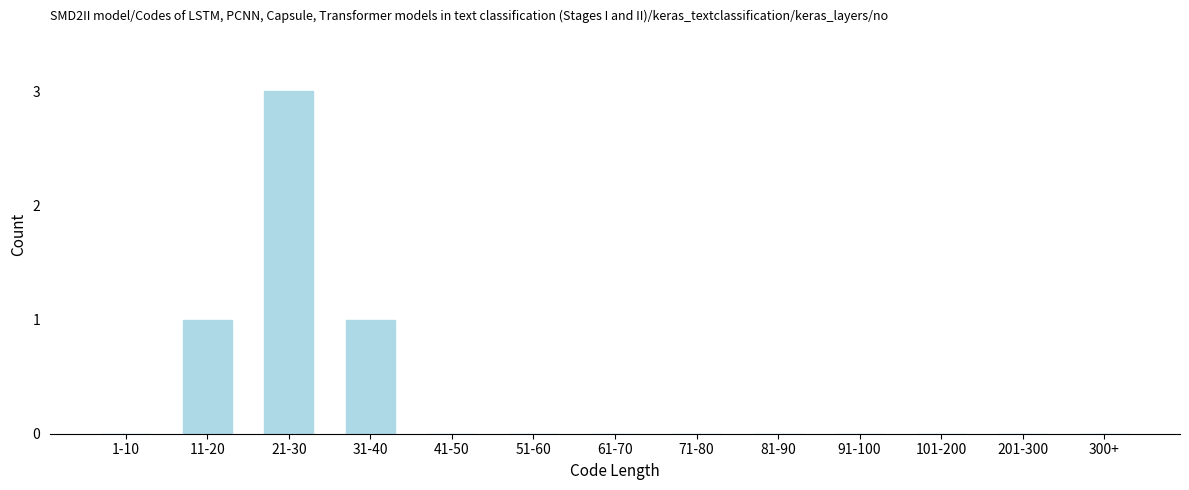

Reading right to left, what are all the values shown in this chart?

300+=0	201-300=0	101-200=0	91-100=0	81-90=0	71-80=0	61-70=0	51-60=0	41-50=0	31-40=1	21-30=3	11-20=1	1-10=0